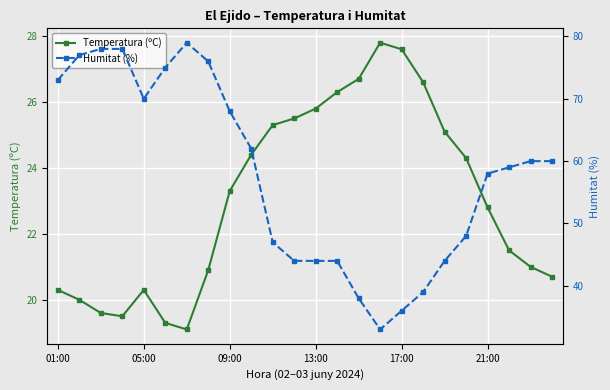

Reading left to right, transcribe all the data shown in this chart.

Temperatura (ºC): 20.3	20.0	19.6	19.5	20.3	19.3	19.1	20.9	23.3	24.4	25.3	25.5	25.8	26.3	26.7	27.8	27.6	26.6	25.1	24.3	22.8	21.5	21.0	20.7
Humitat (%): 73.0	77.0	78.0	78.0	70.0	75.0	79.0	76.0	68.0	62.0	47.0	44.0	44.0	44.0	38.0	33.0	36.0	39.0	44.0	48.0	58.0	59.0	60.0	60.0